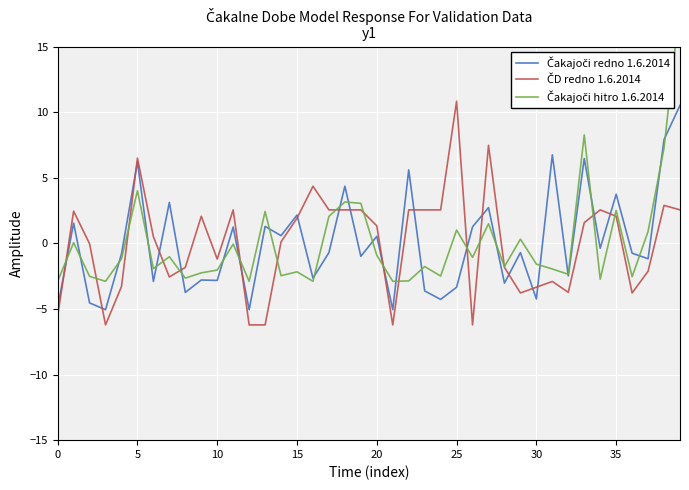

Which category has the highest value in the Čakajoči hitro 1.6.2014 series?

39